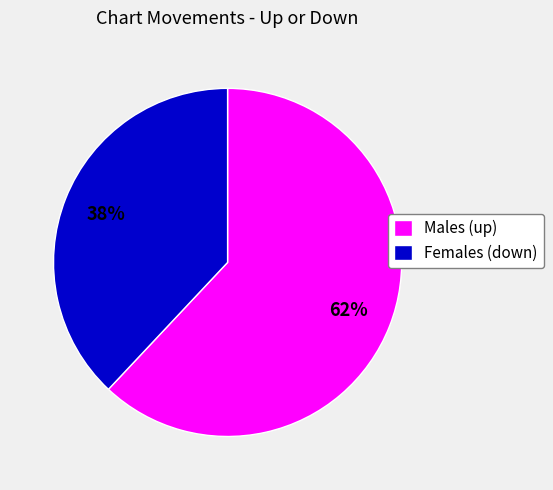

Is there a majority slice in this chart?

Yes